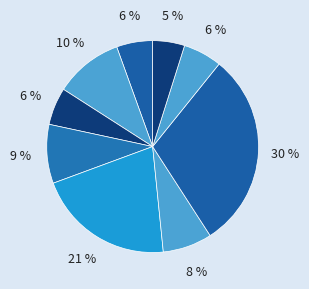

How many slices are in this pie chart?

9